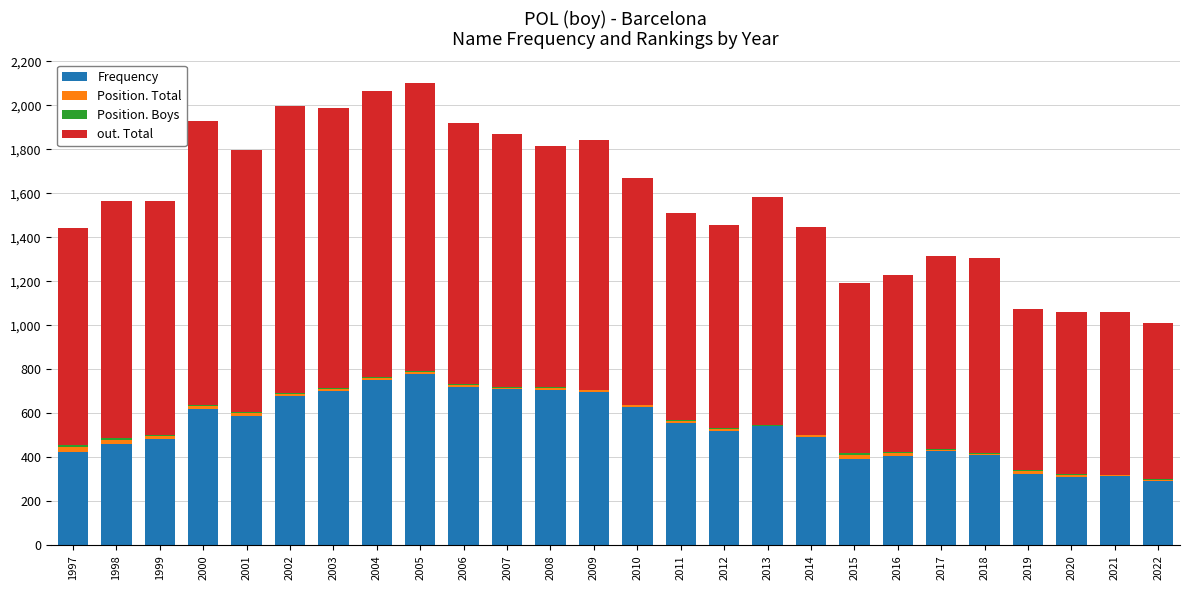

What is the sum of the Frequency values at 2010 and 2007?

1340